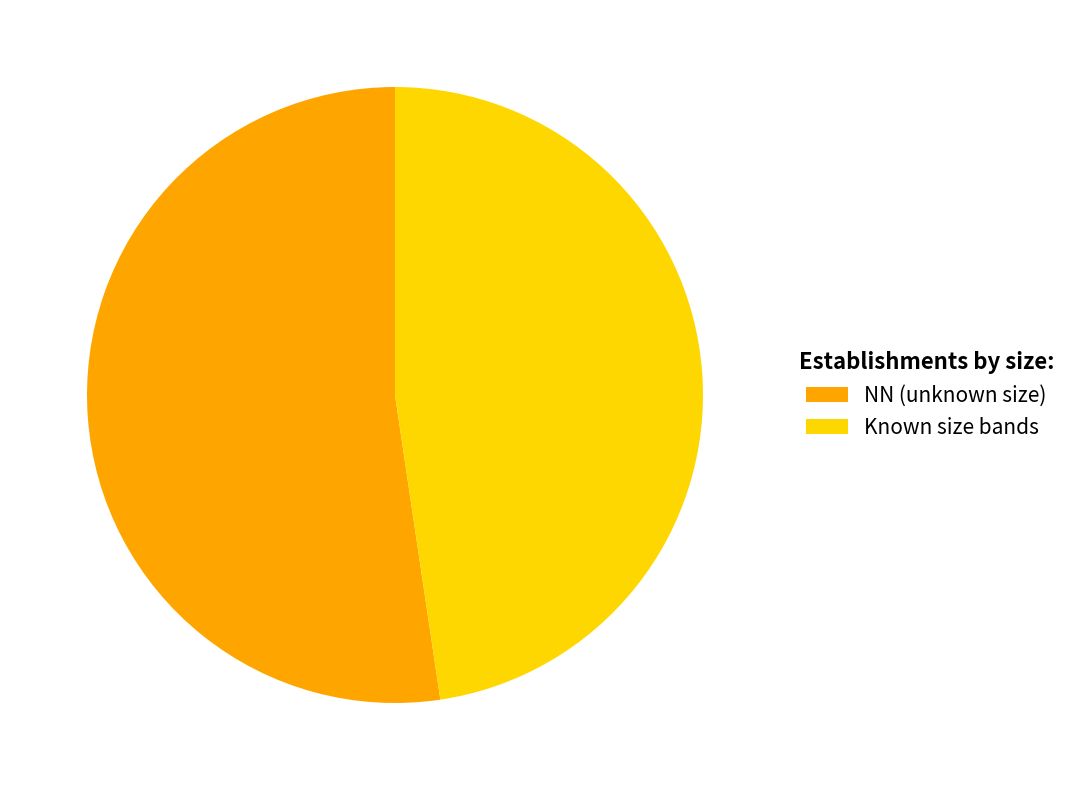

Does any single category account for the majority?

Yes